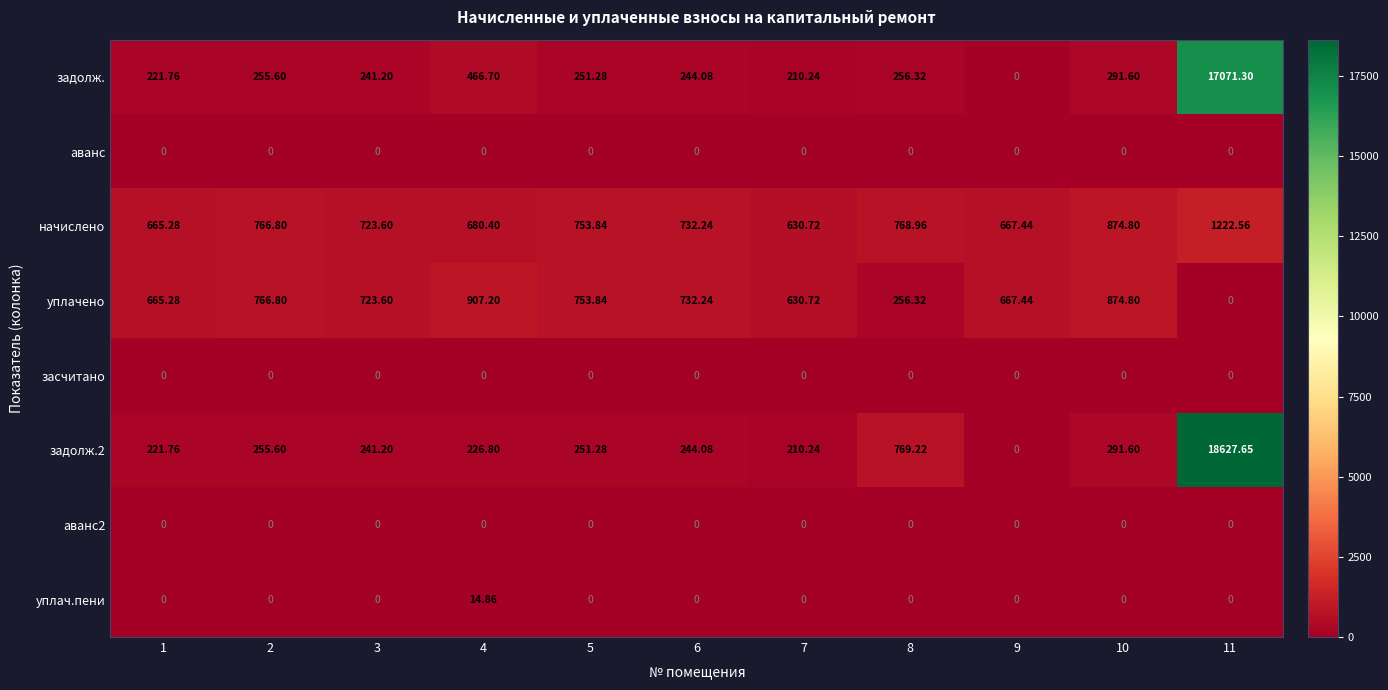

At which category is the sum across all series the highest?

11